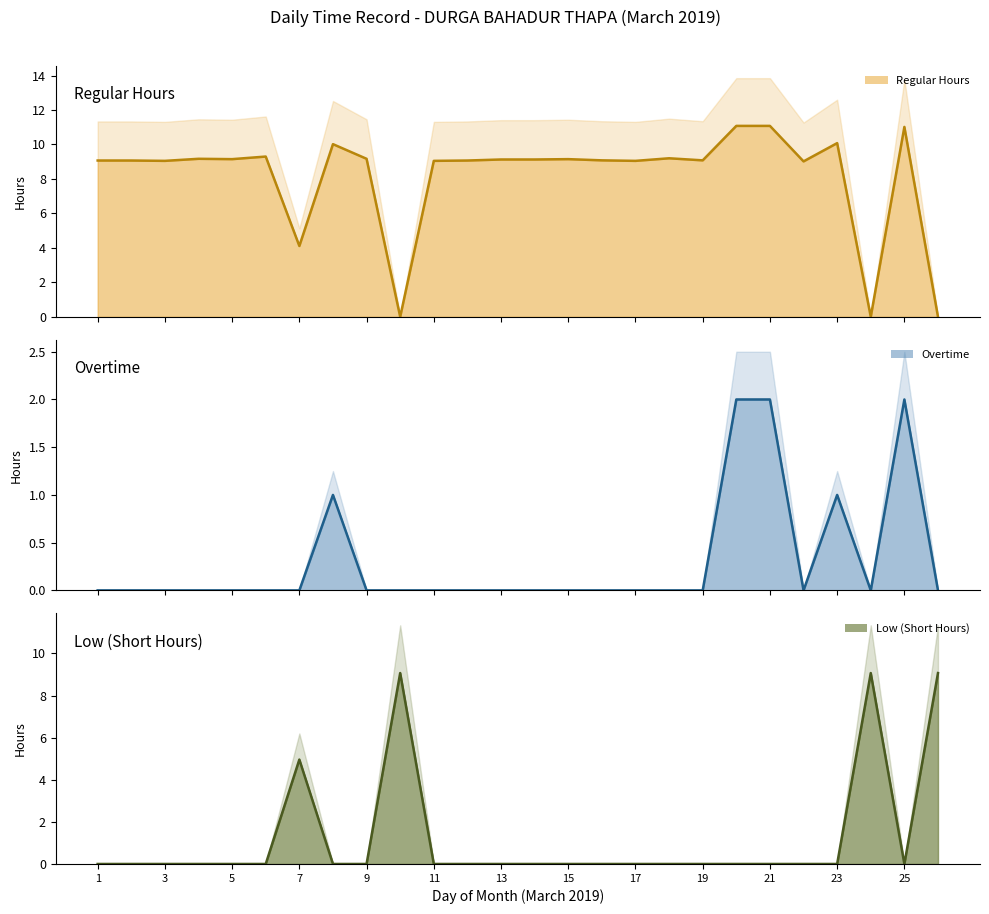

What is the difference between the maximum and minimum values in the Overtime (line) series?

2.0